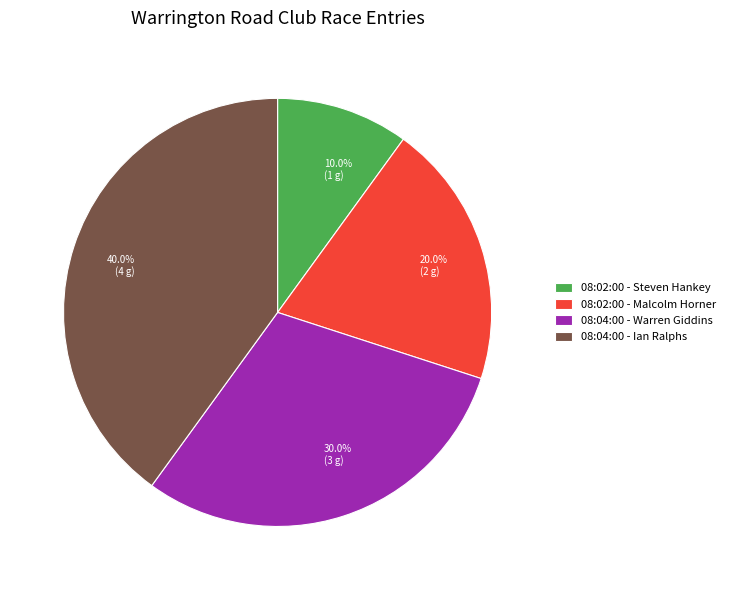

Is it true that 08:04:00 - Ian Ralphs is 40% of the pie?

True